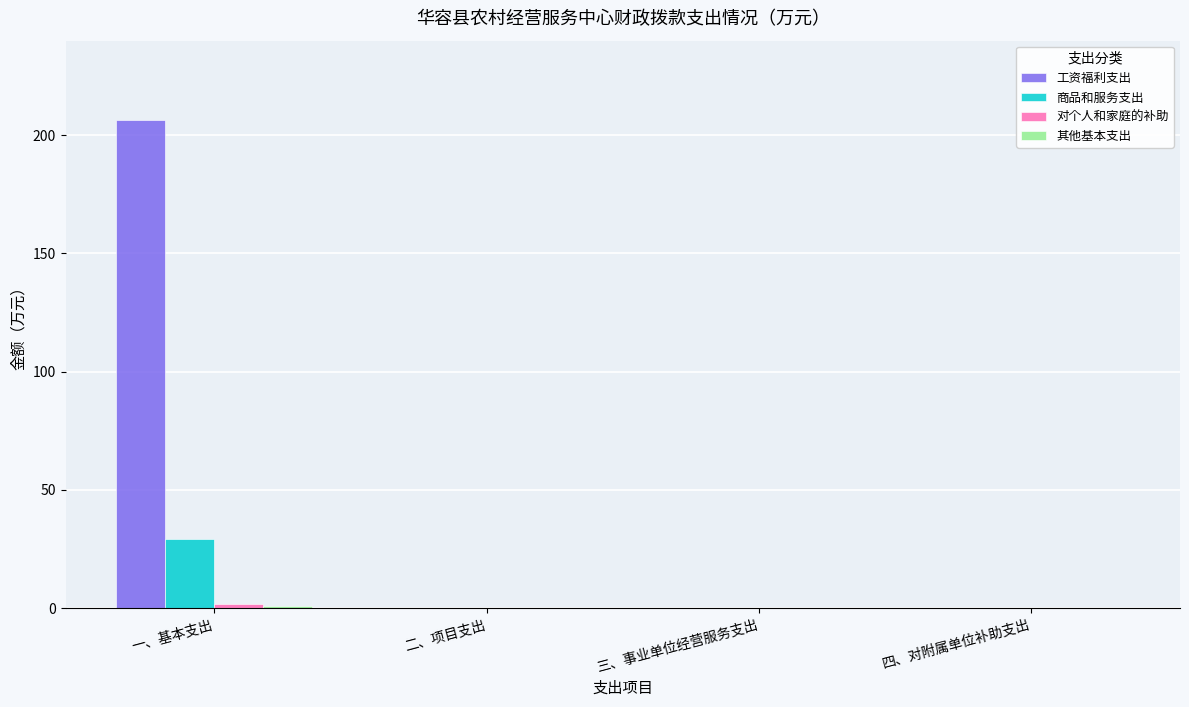

At which category is the sum across all series the highest?

一、基本支出